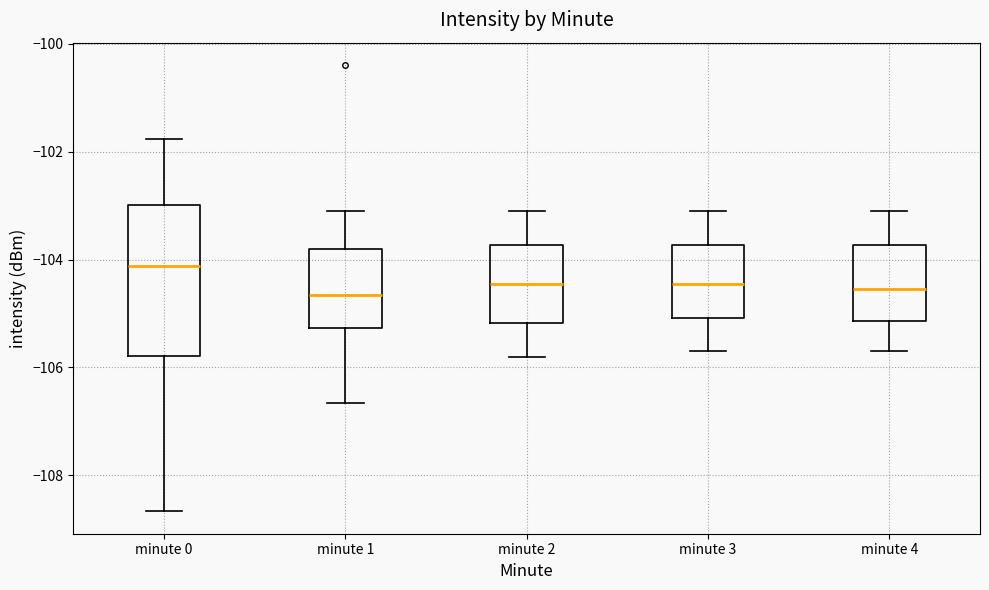

Which box's median line is the highest?

minute 0